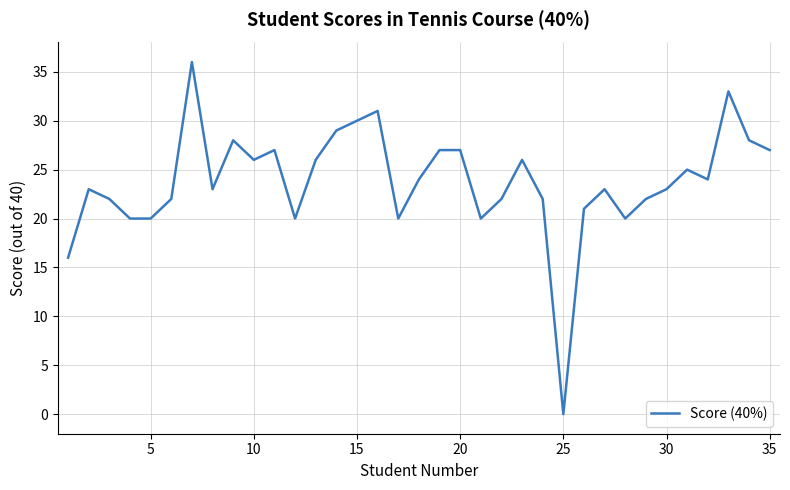

Reading left to right, list all the values displayed in this chart.

16	23	22	20	20	22	36	23	28	26	27	20	26	29	30	31	20	24	27	27	20	22	26	22	0	21	23	20	22	23	25	24	33	28	27